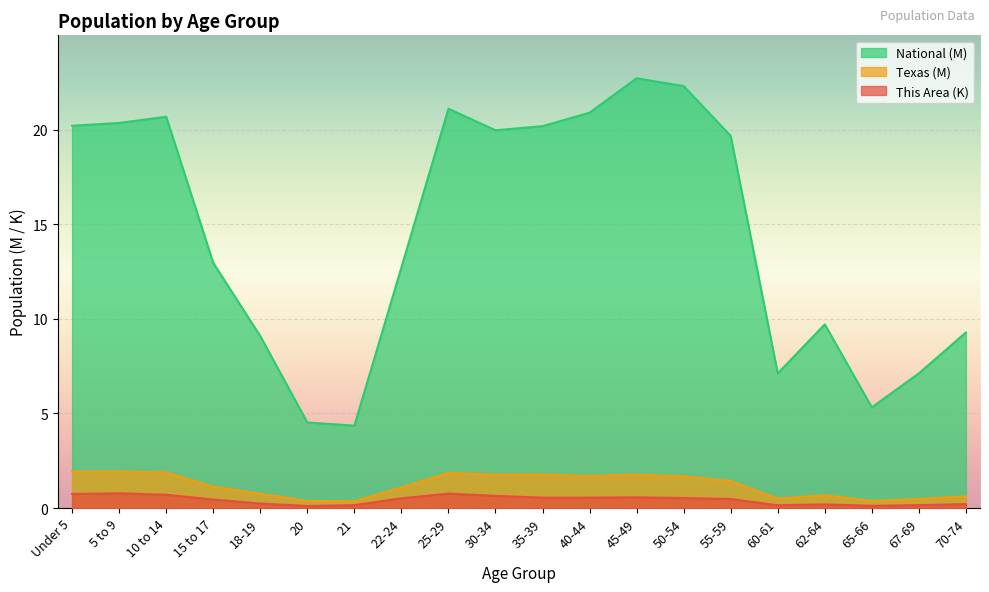

What position from the left is 45-49?

13